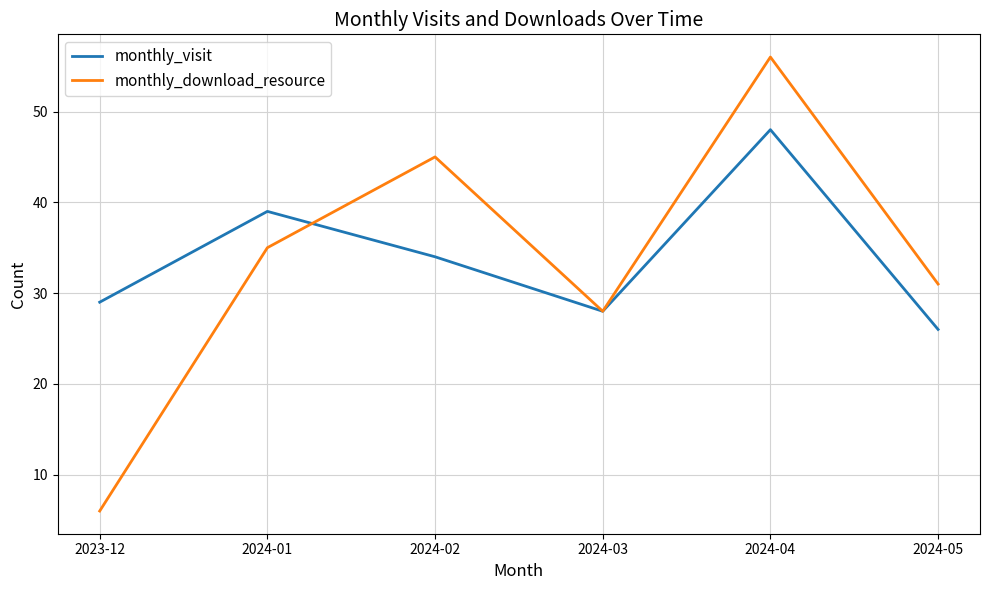

Rank the series at 2024-02 from highest to lowest value.

monthly_download_resource, monthly_visit